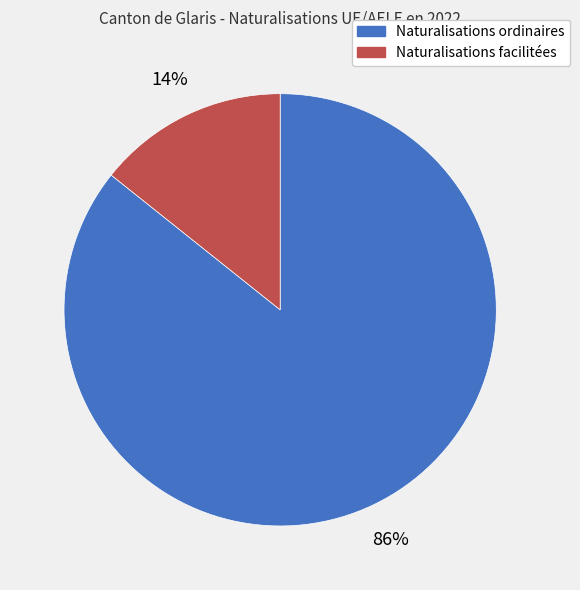

Do Naturalisations ordinaires and Naturalisations facilitées together represent more than half of the pie?

Yes